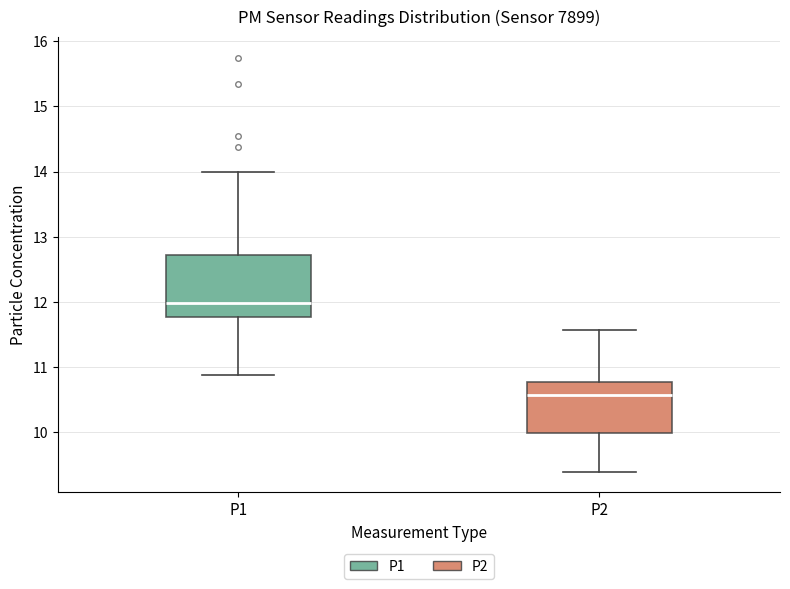

Reading left to right, read every box against the y-axis: the position of its median line, the range the box covers, and the ends of its whiskers. The values are not printed on the chart, so give them approximately, as read against the axis.

P1: median 12.0, box 11.8 to 12.7, whiskers 10.9 to 14.0
P2: median 10.6, box 10.0 to 10.8, whiskers 9.4 to 11.6